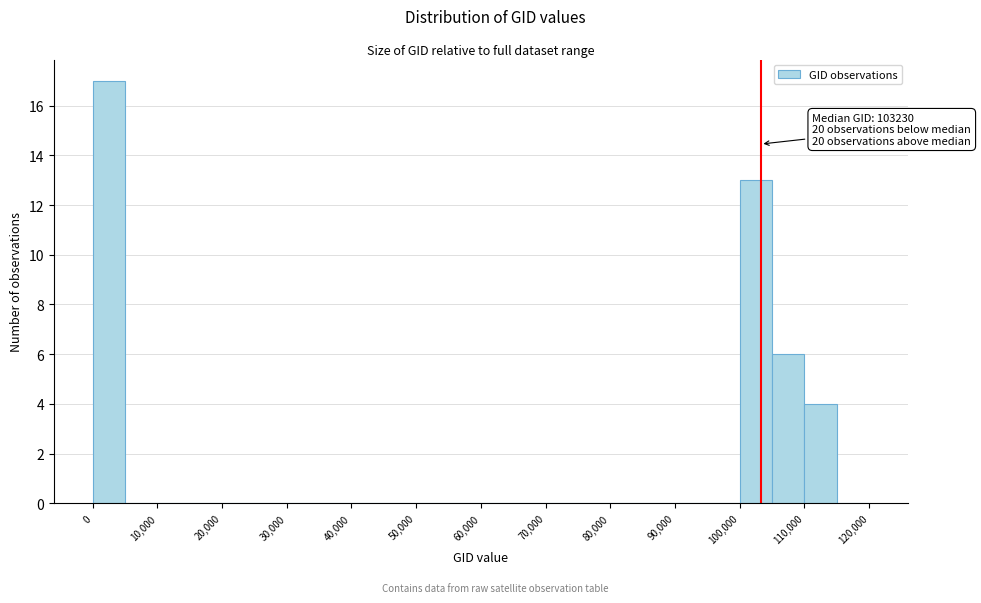

Over which range of the x-axis is the bar tallest?

0 to 5000